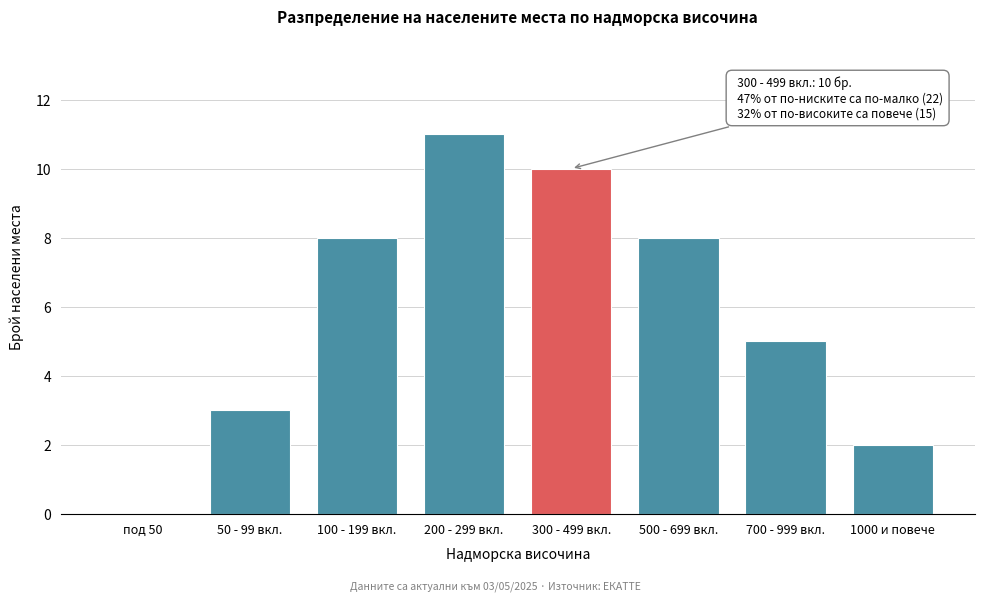

Reading right to left, extract all data points from this chart.

1000 и повече=2	700 - 999 вкл.=5	500 - 699 вкл.=8	300 - 499 вкл.=10	200 - 299 вкл.=11	100 - 199 вкл.=8	50 - 99 вкл.=3	под 50=0